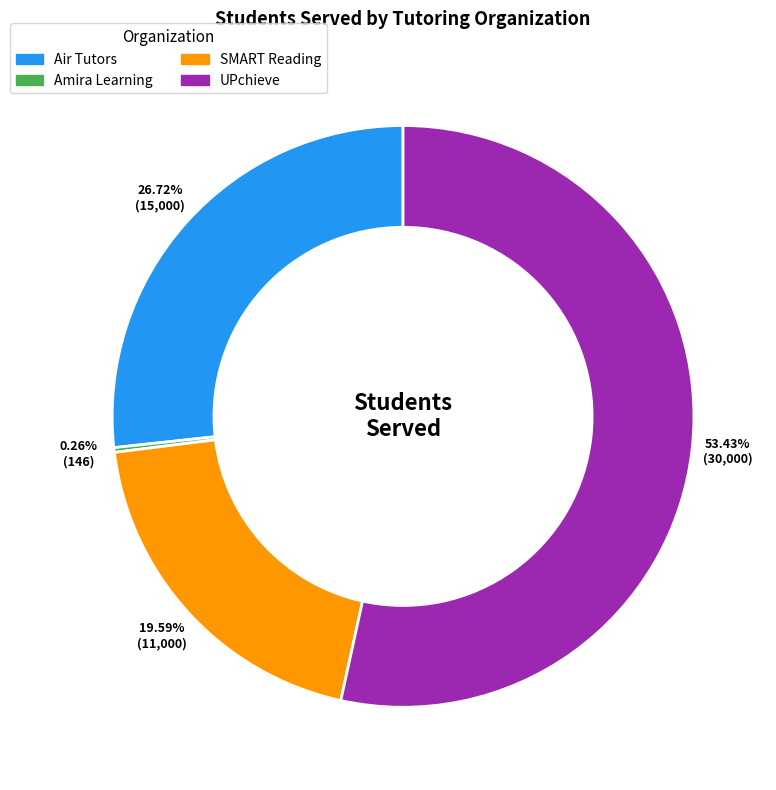

To the nearest percent, what is the difference between the largest and smallest slice percentages?

53%